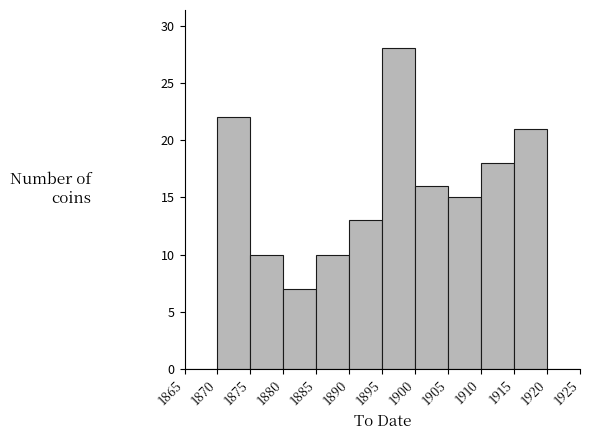

Over which range of the x-axis is the bar tallest?

1895 to 1900